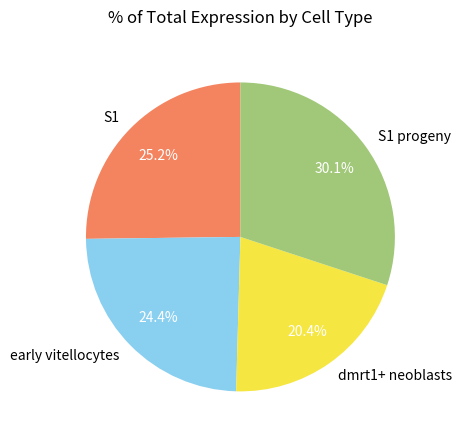

Rank the categories by value from lowest to highest.

dmrt1+ neoblasts, early vitellocytes, S1, S1 progeny